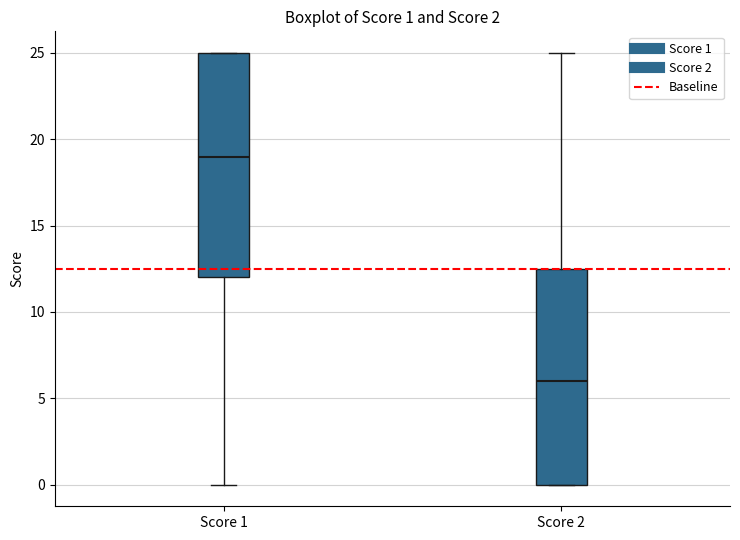

Comparing the boxes themselves (not the whiskers), which one is the tallest?

Score 1